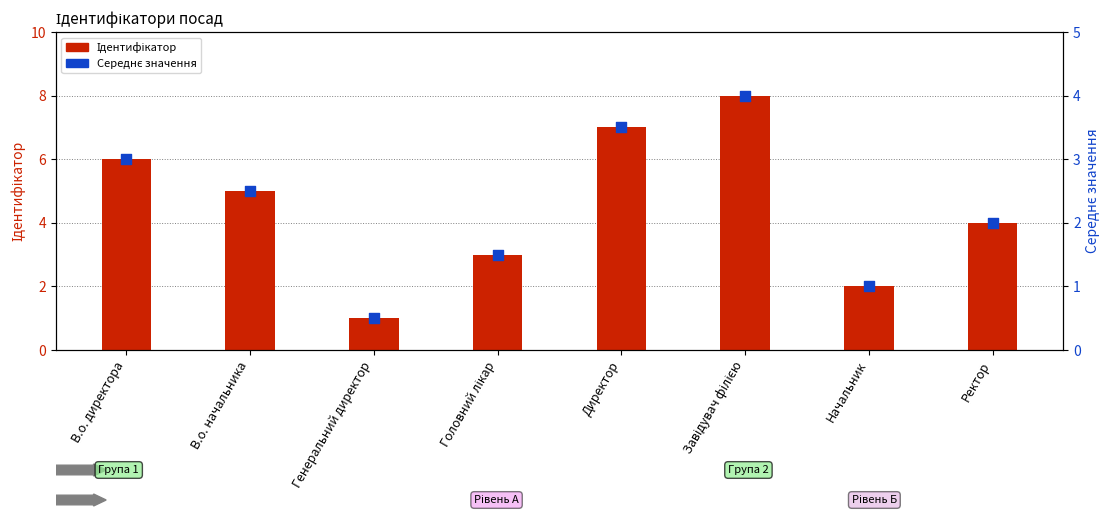

Which series contains the highest Y value?

Ідентифікатор